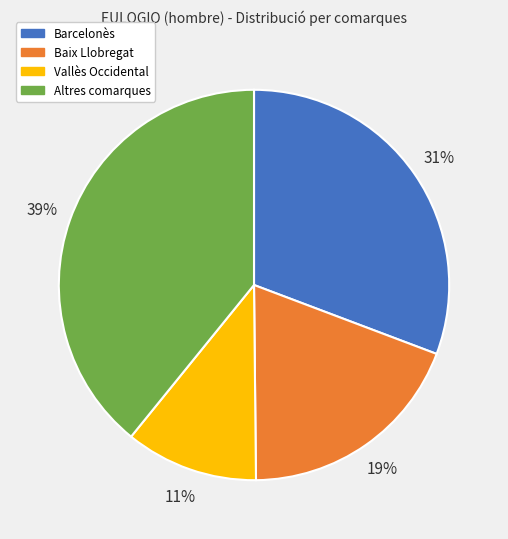

Rank the categories by value from lowest to highest.

Vallès Occidental, Baix Llobregat, Barcelonès, Altres comarques